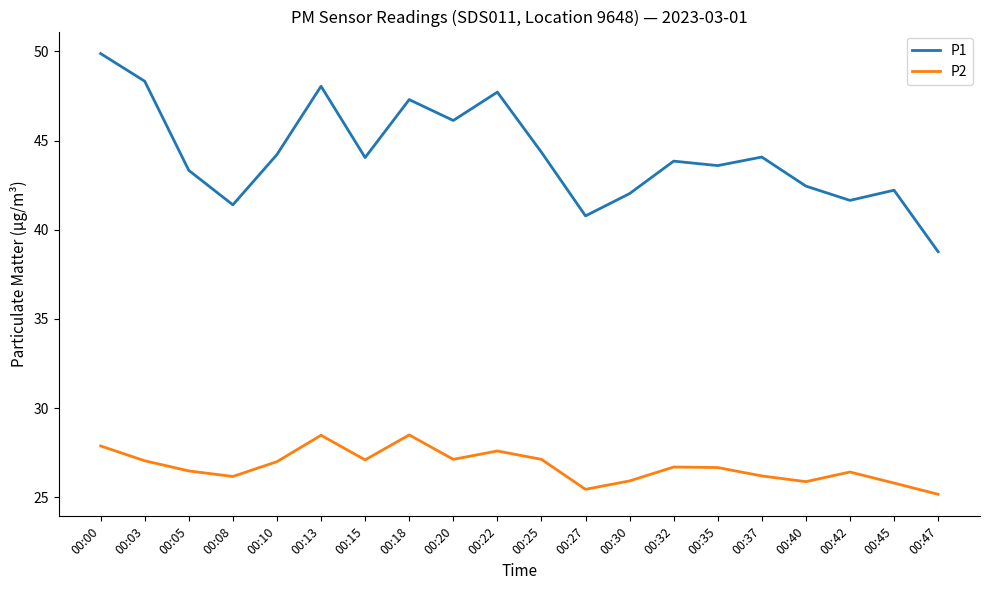

How many series are shown in this chart?

2